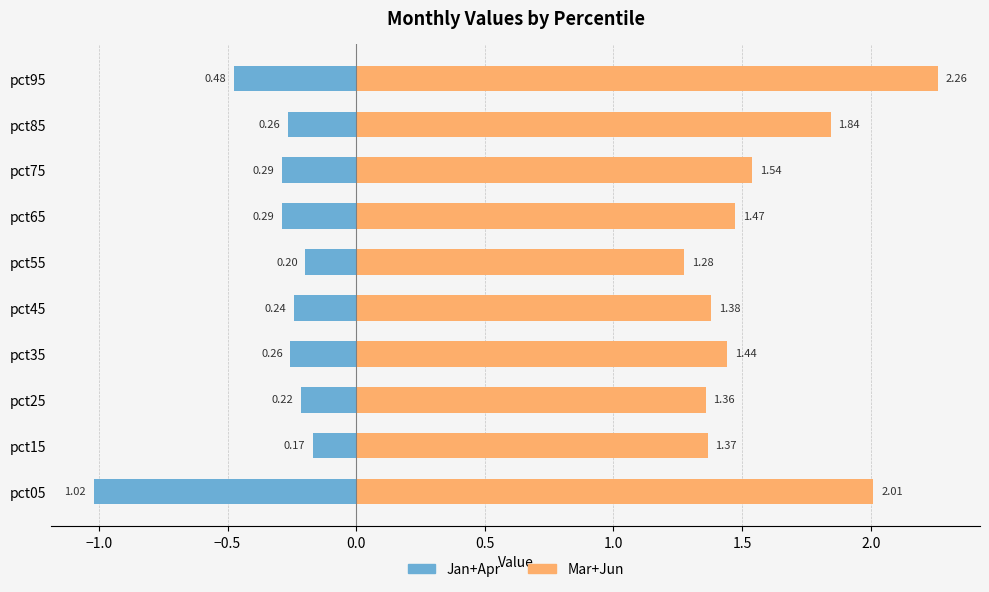

Which series has the largest total across all categories?

Mar+Jun